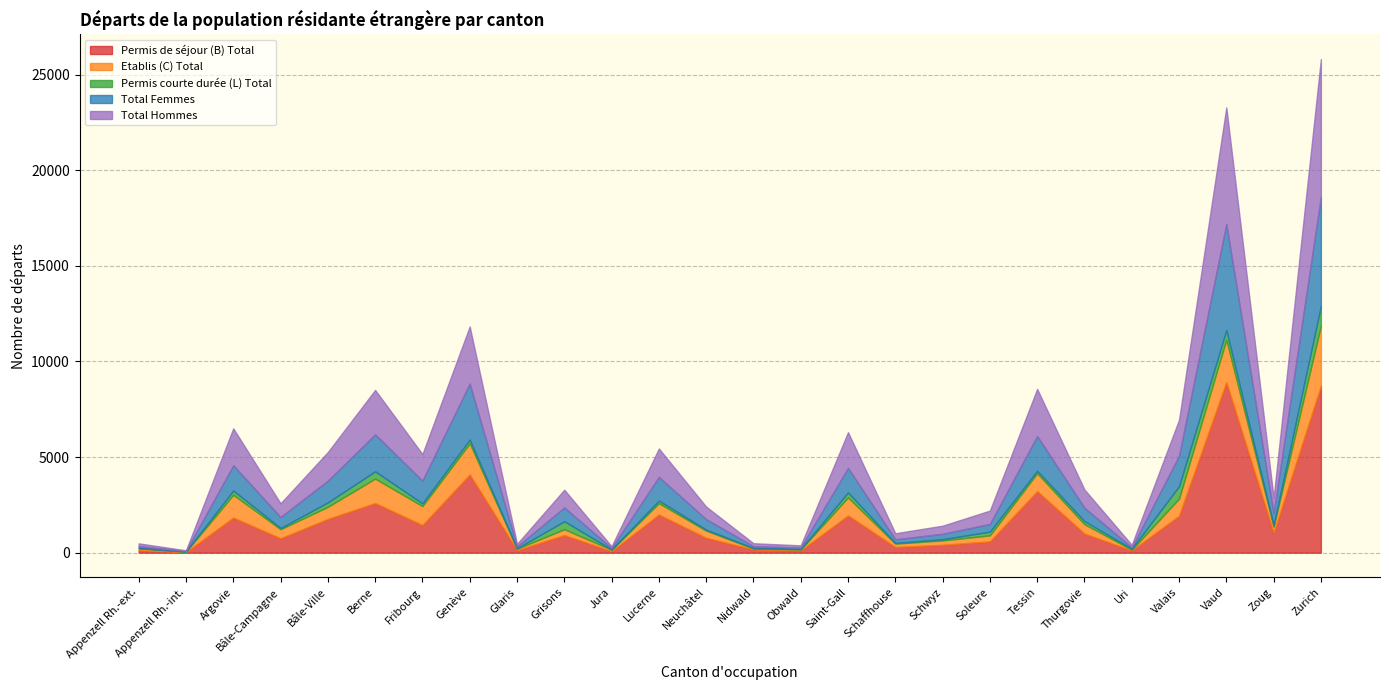

Is the value of Permis courte durée (L) Total at Lucerne greater than the value of Total Femmes at Zoug?

No